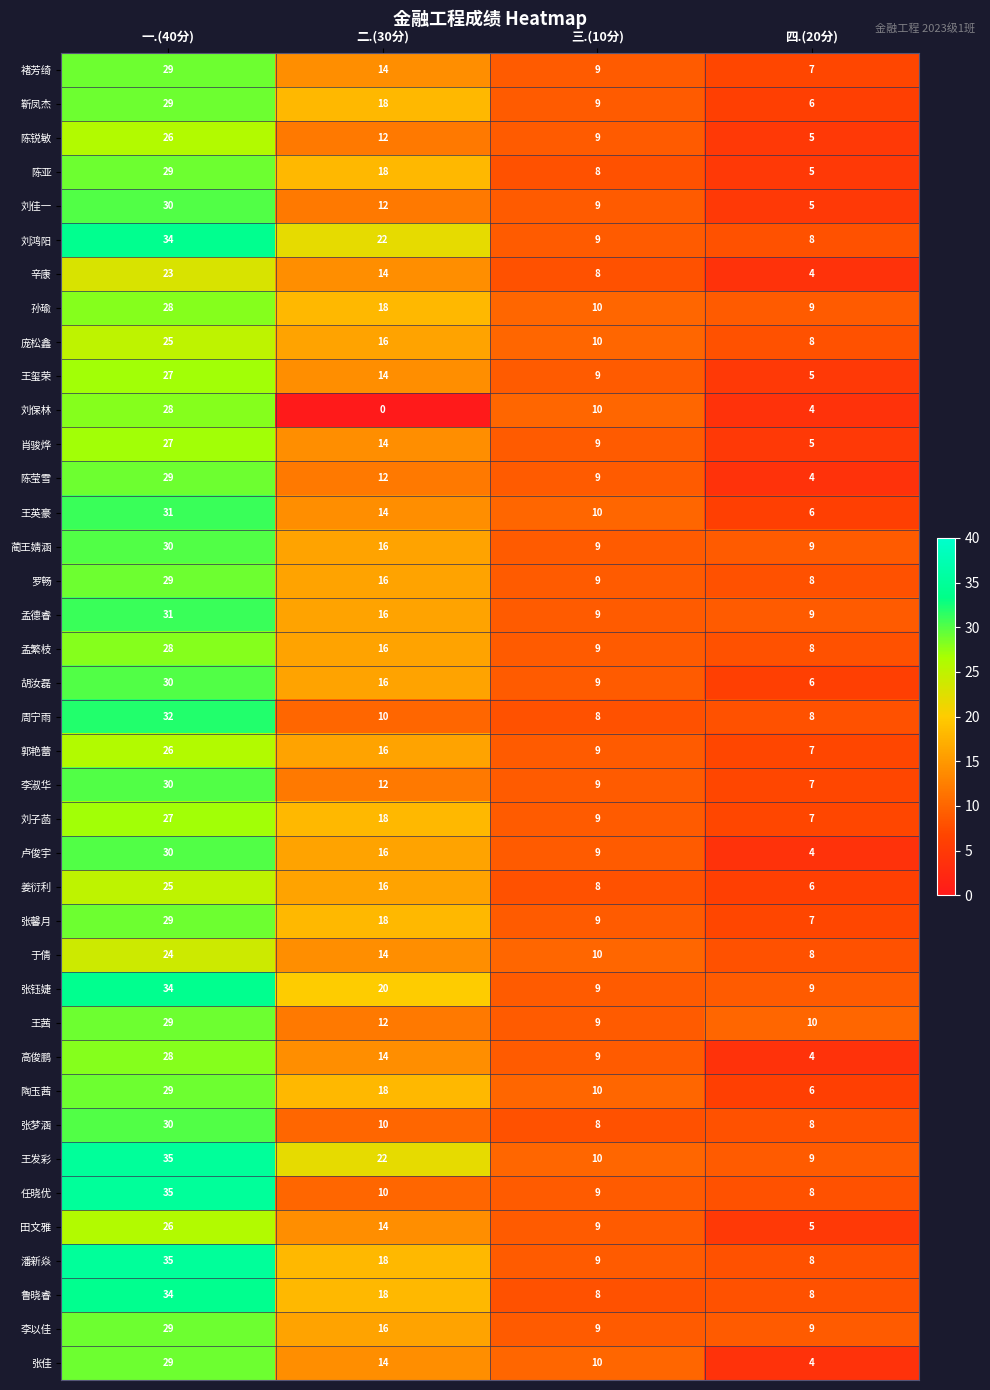

Which series has the largest total across all categories?

王发彩